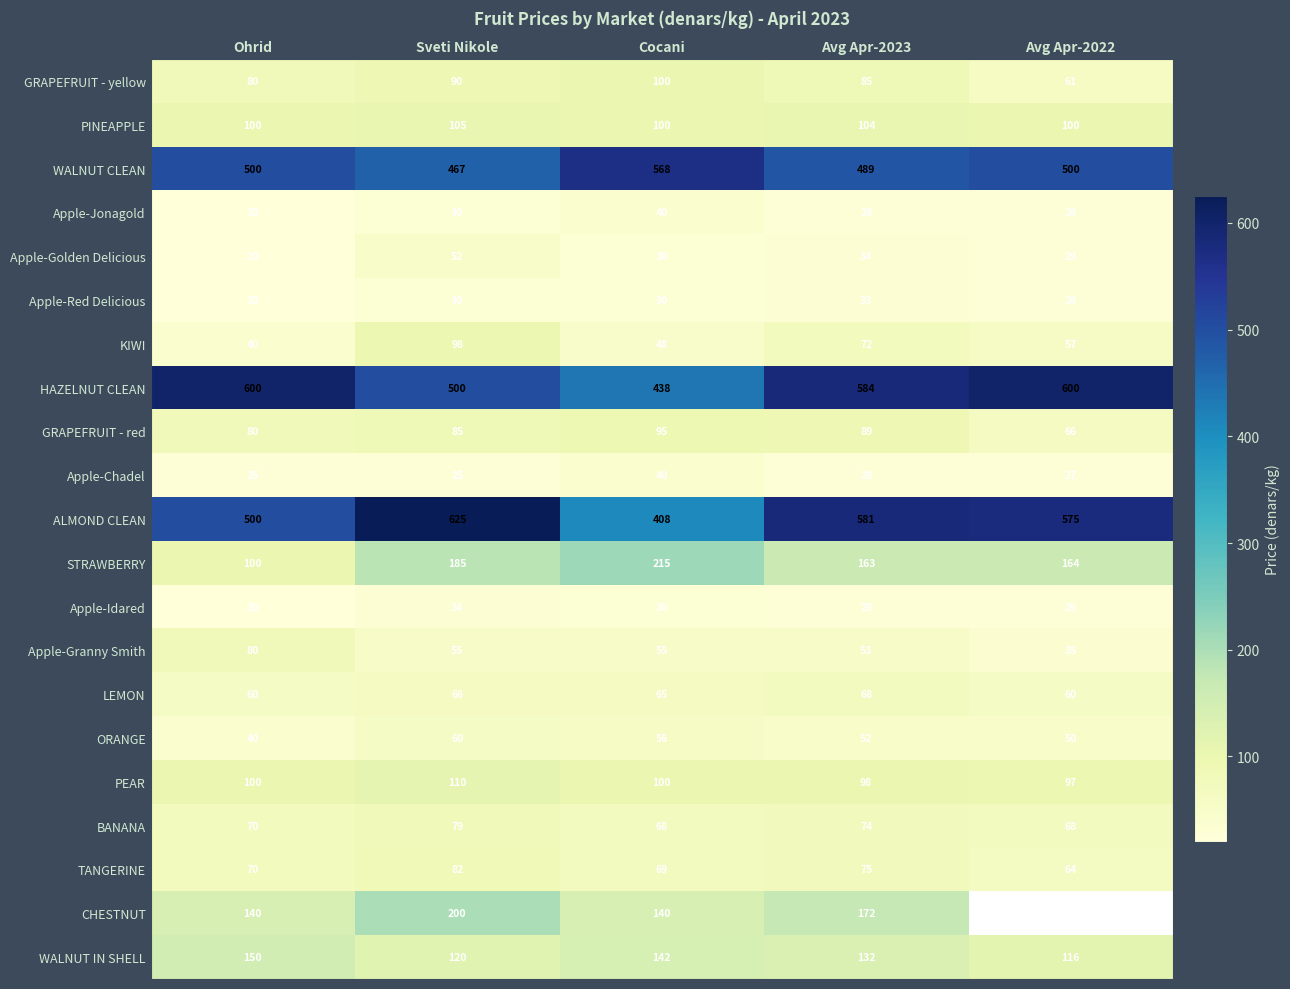

The HAZELNUT CLEAN series shows 600 at Ohrid. True or false?

True